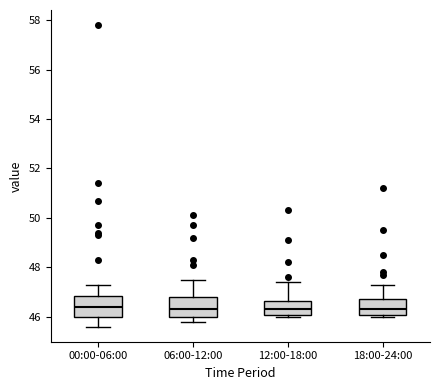

Where is the upper edge of the box for 06:00-12:00 on the y-axis? The values are not printed on the chart, so give them approximately, as read against the axis.

46.8